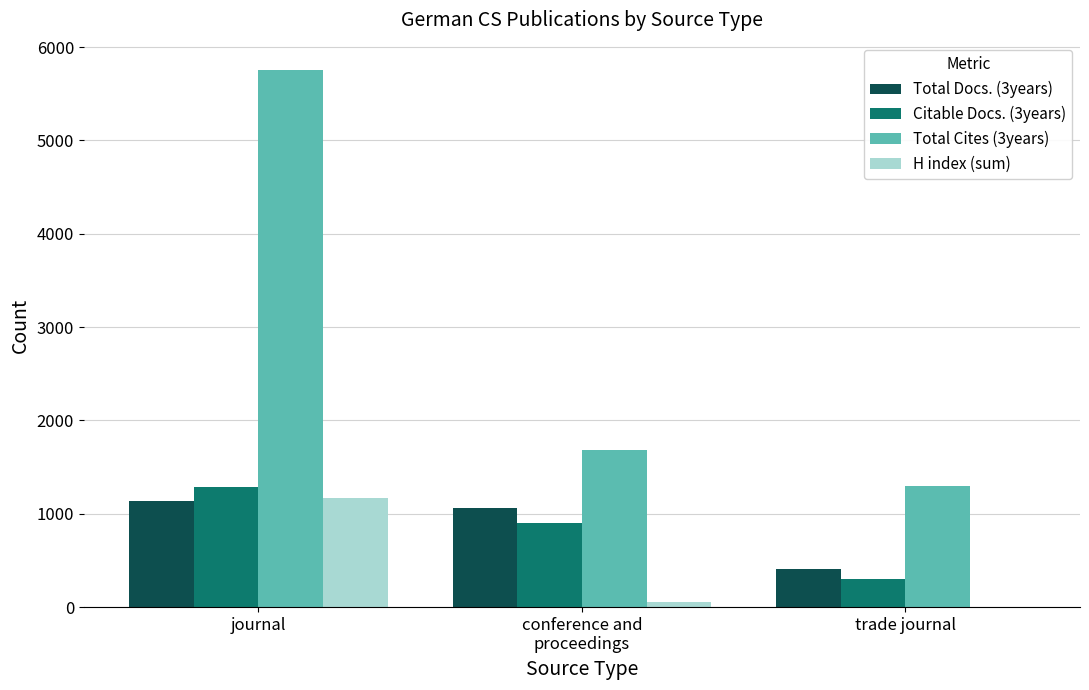

Are the bars grouped side by side (vs. stacked)?

Yes